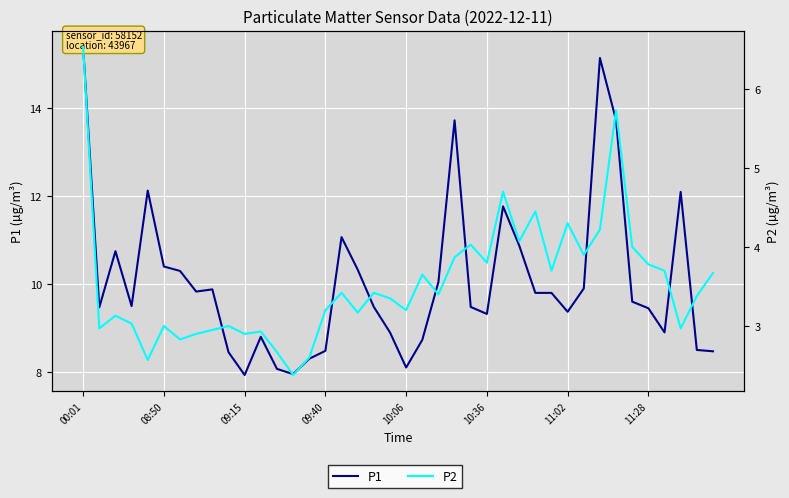

Is this an area chart (filled region under the line)?

No